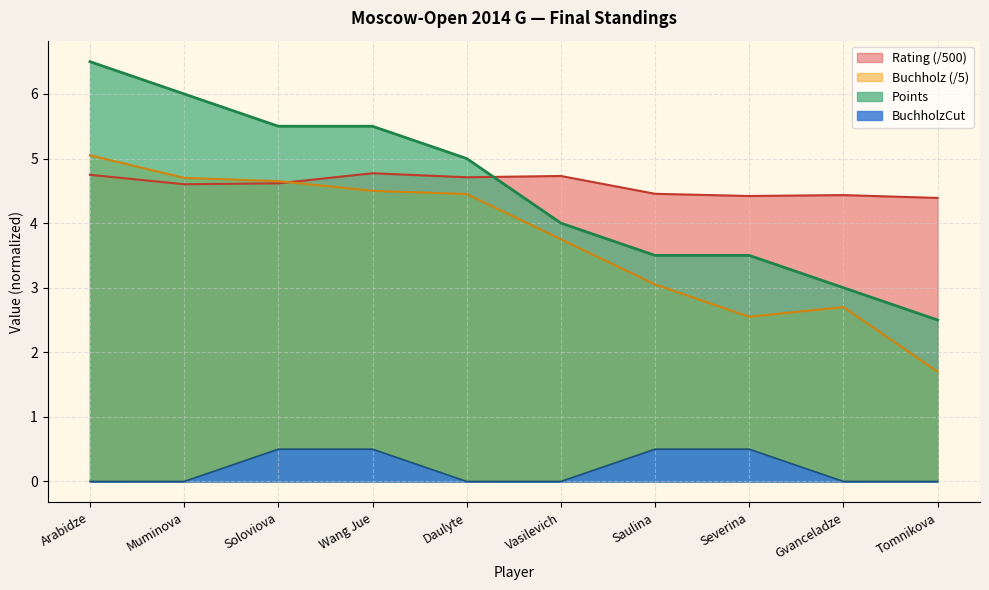

Which category has the highest value across all series?

Arabidze